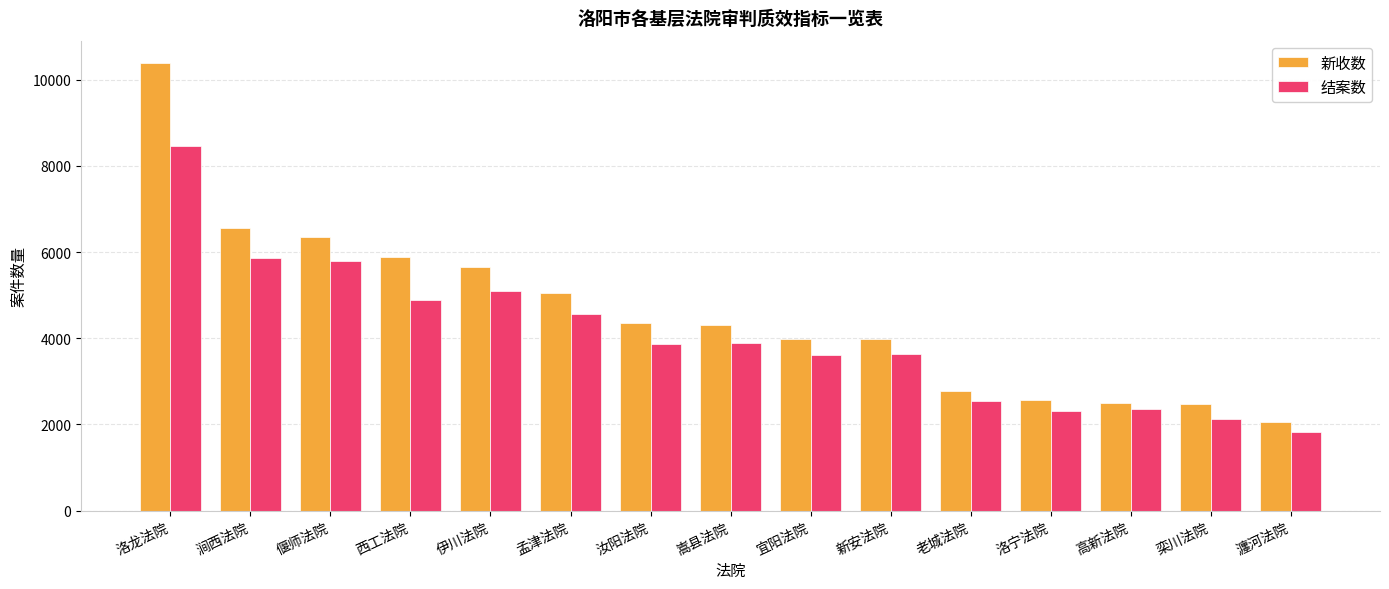

What is the minimum value for 新收数?

2049